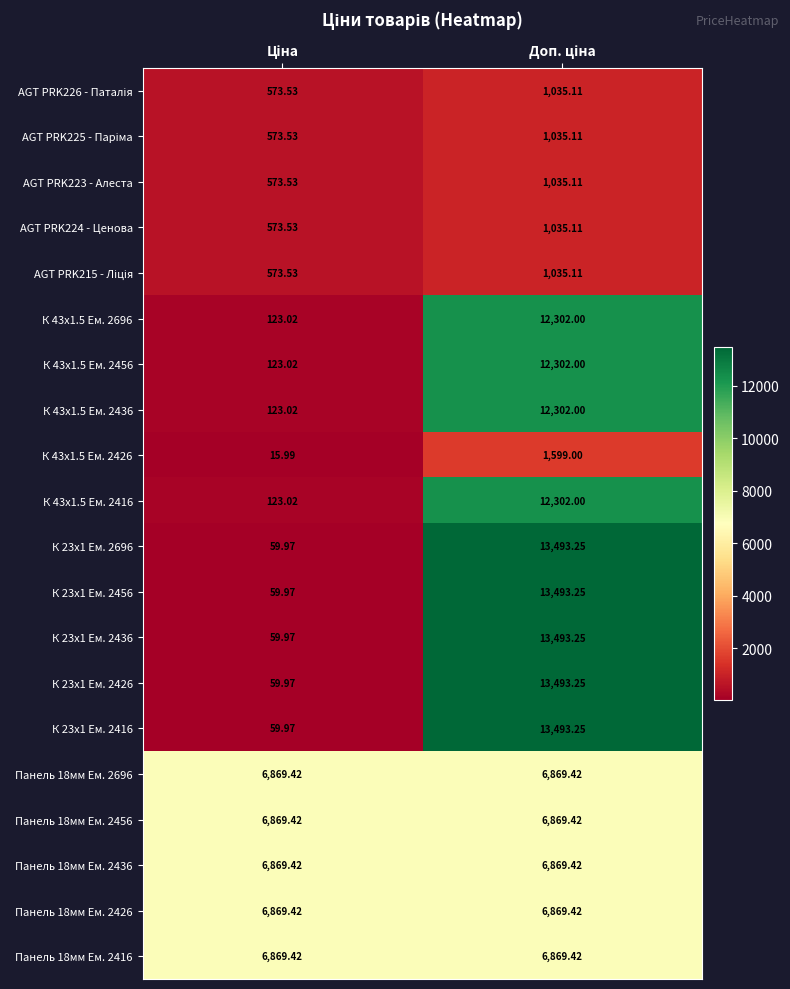

Count the number of data series in this chart.

20